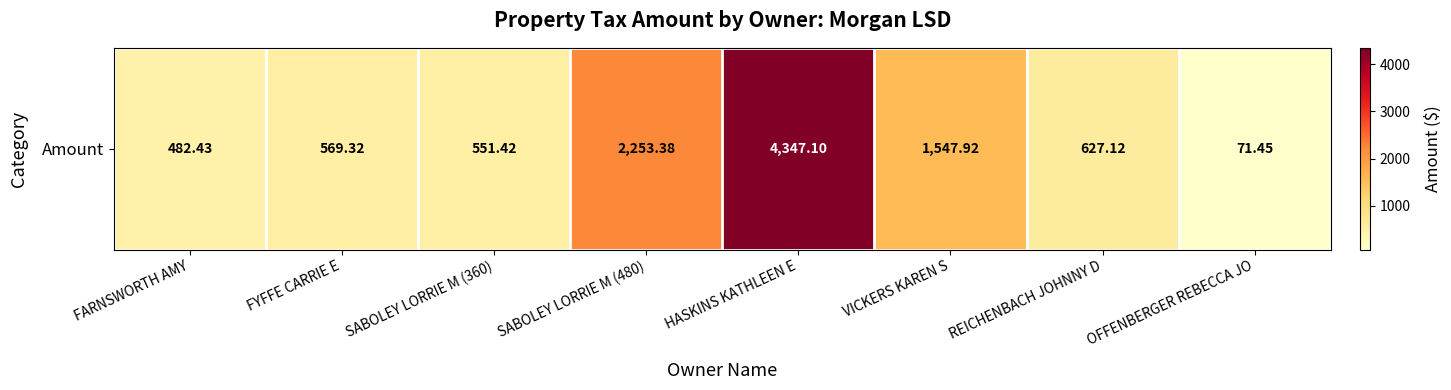

What is the maximum value shown in the chart?

4347.1